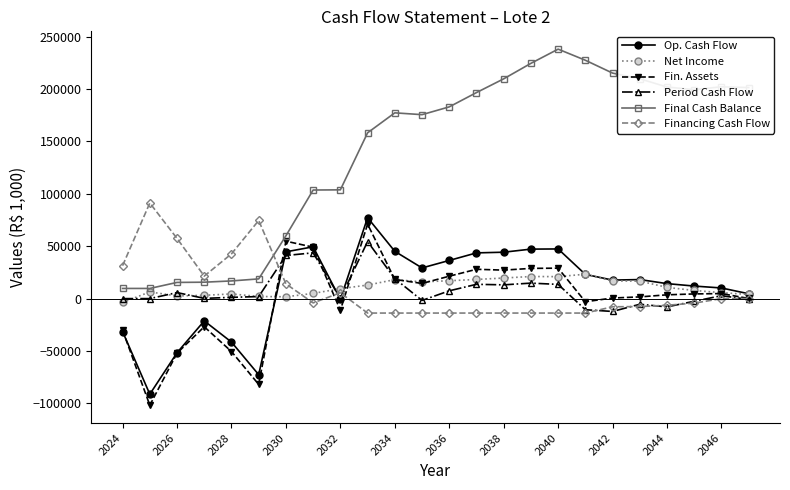

Is this an area chart (filled region under the line)?

No